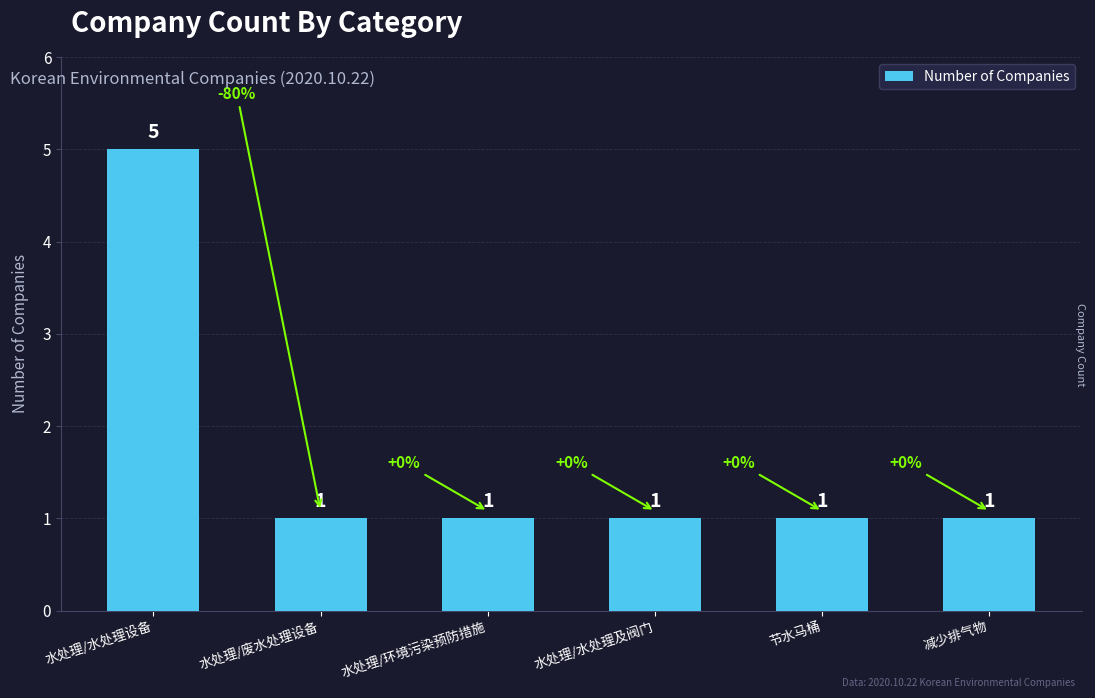

What is the value of the 5th bar from the left?

1